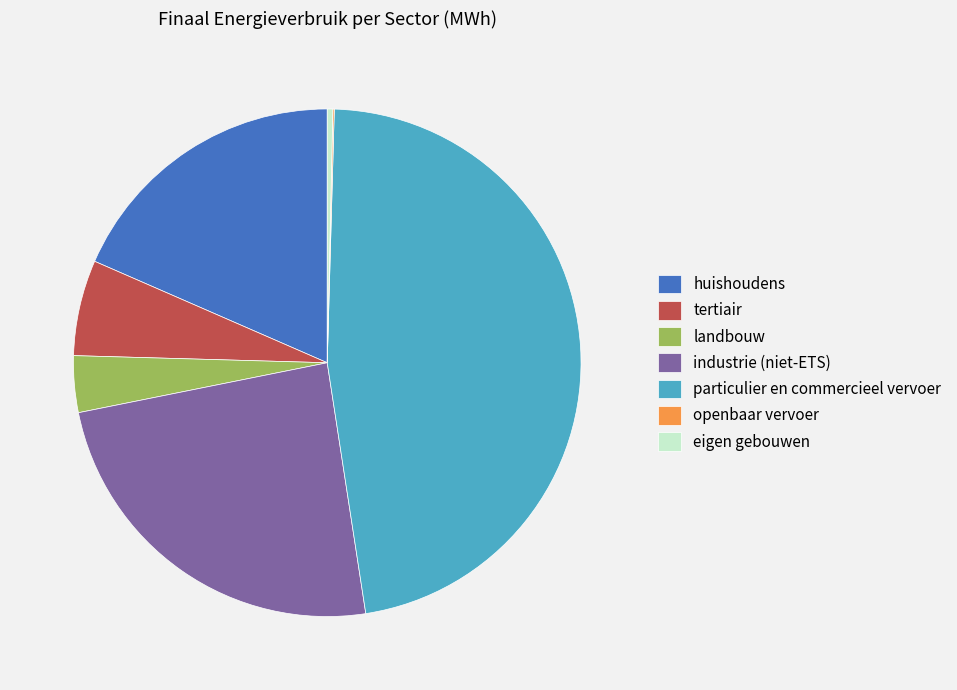

The tertiair slice represents 6% of the pie. True or false?

True